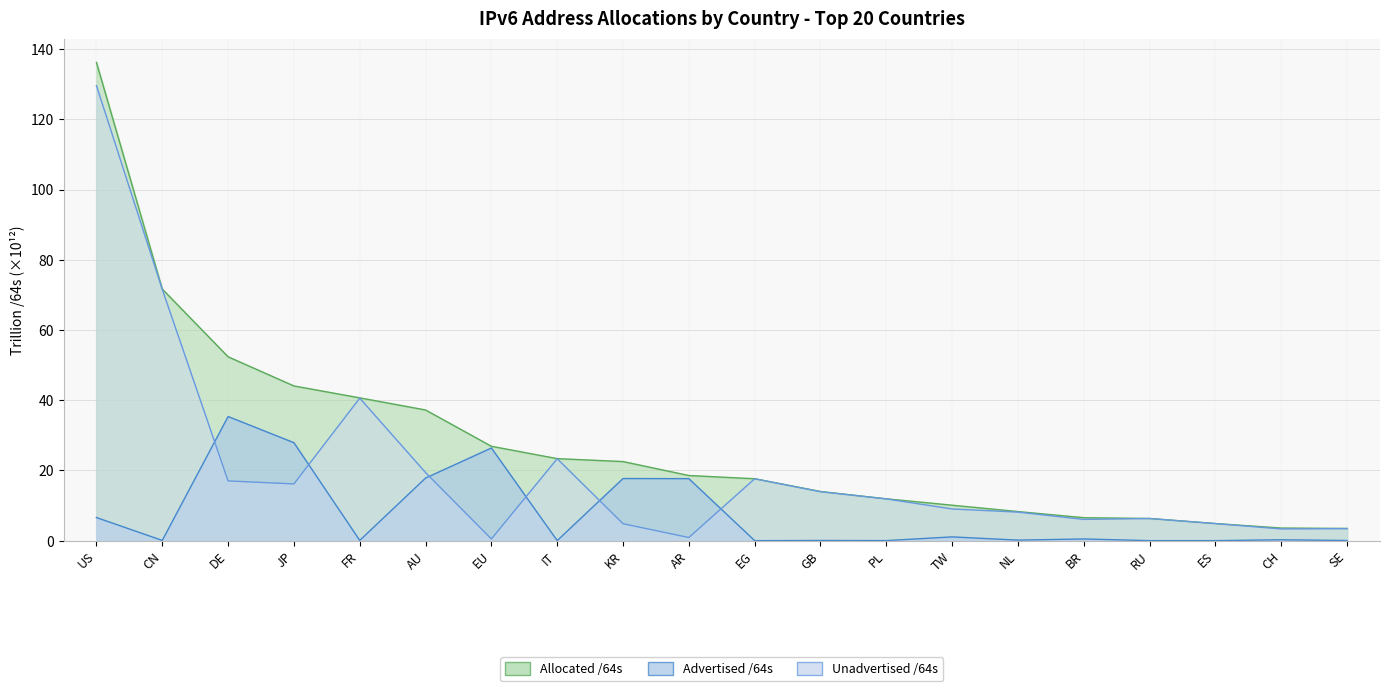

True or false: Advertised /64s and Allocated /64s intersect in this chart.

False